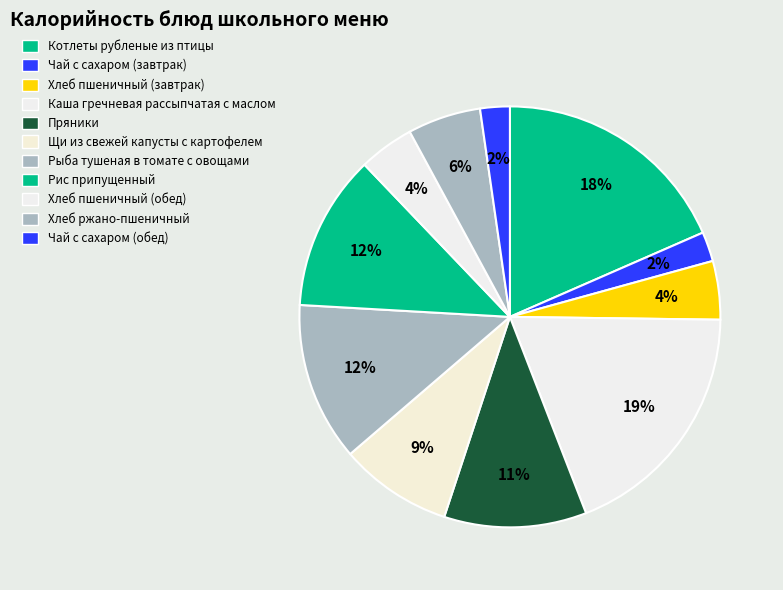

Count the number of slices in the pie.

11